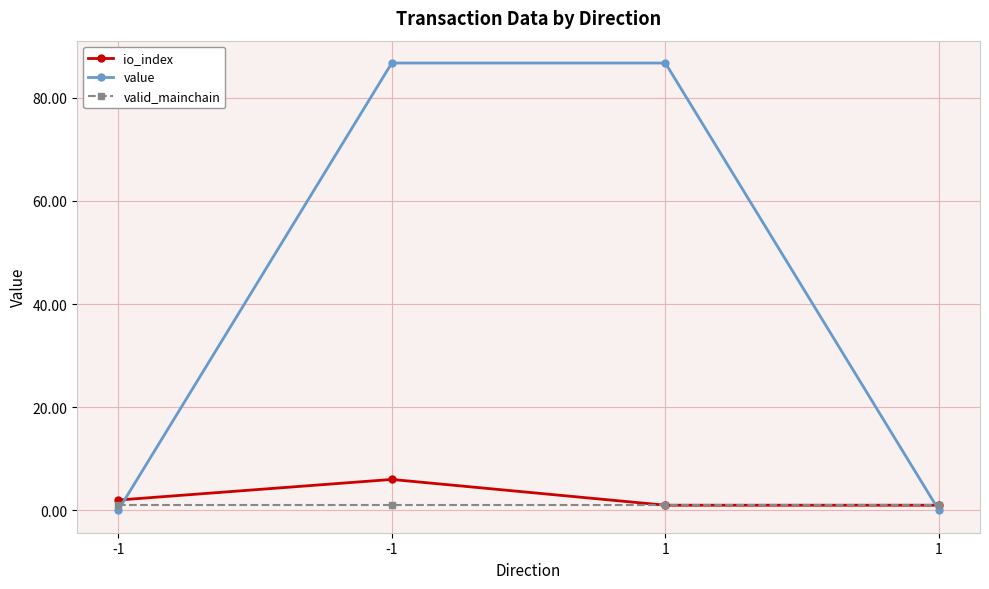

Which series changed the most between 1 and 1?

value